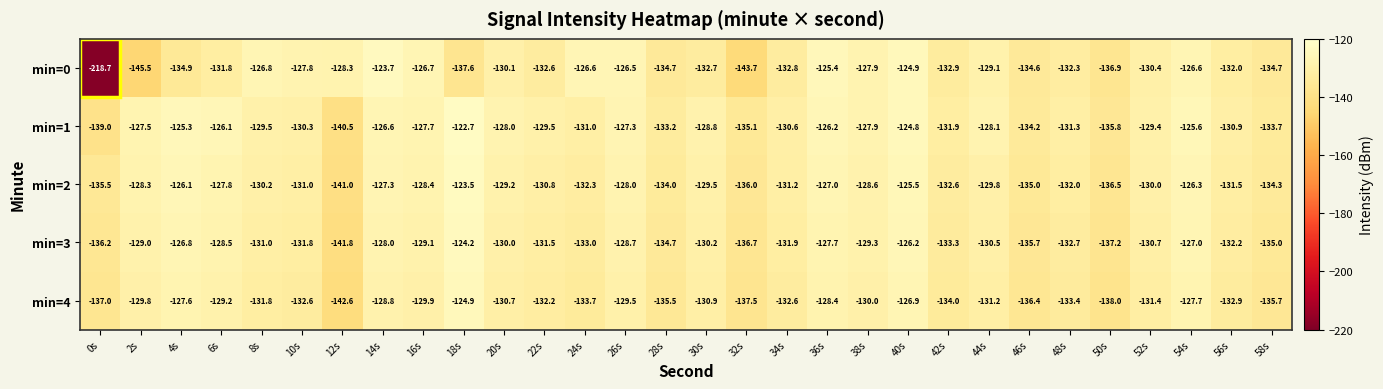

What is the spread (max minus min) of values at 40s?

2.1